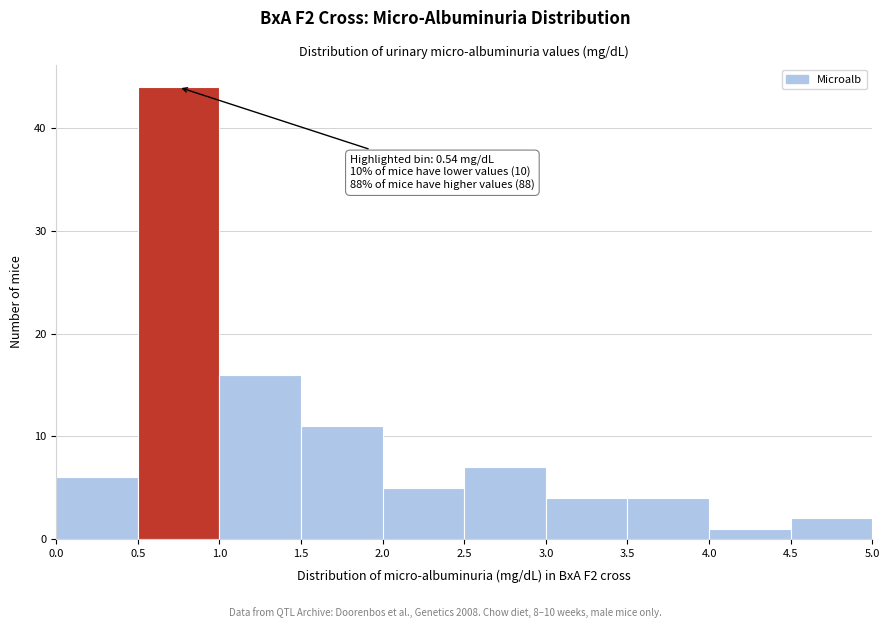

Which range on the x-axis has the tallest bar?

0.5 to 1.0